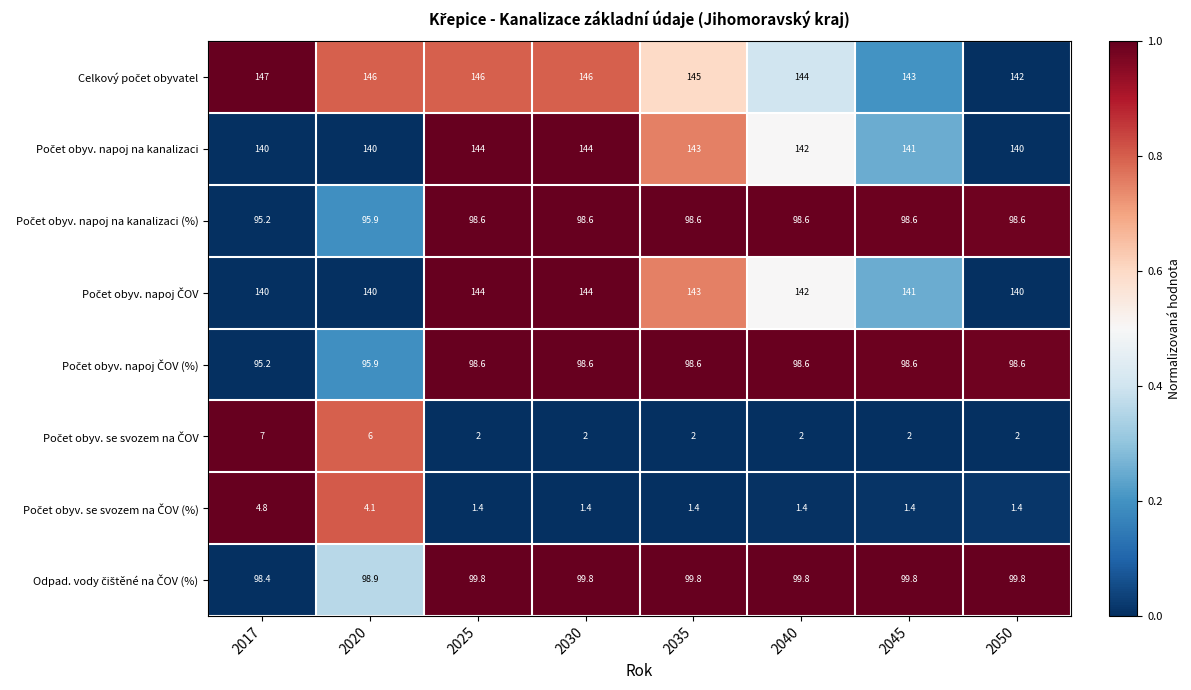

At how many categories does at least one series exceed 99?

8